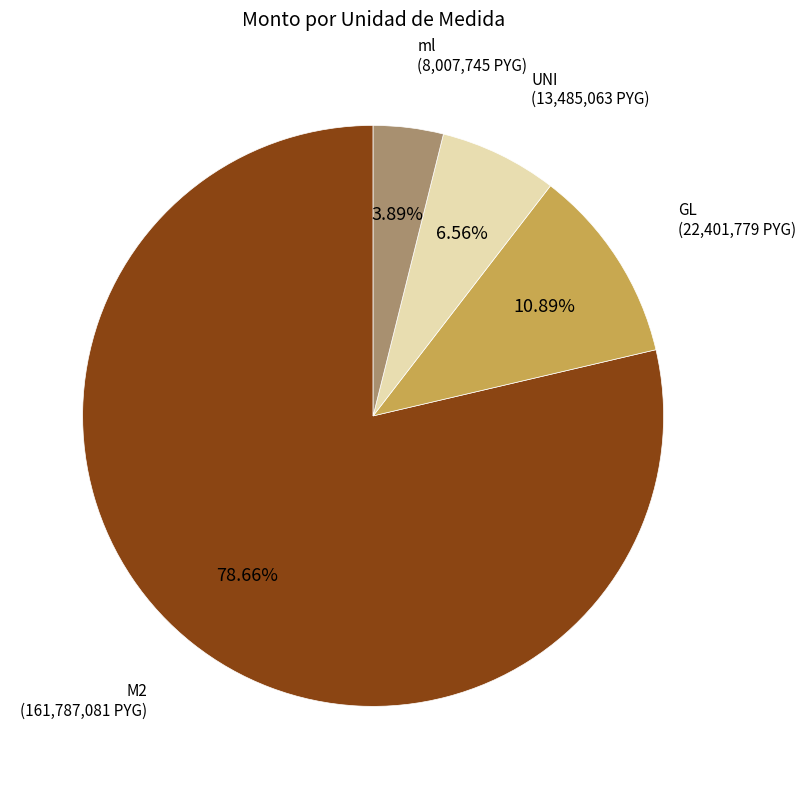

Between UNI and GL, which is larger?

GL